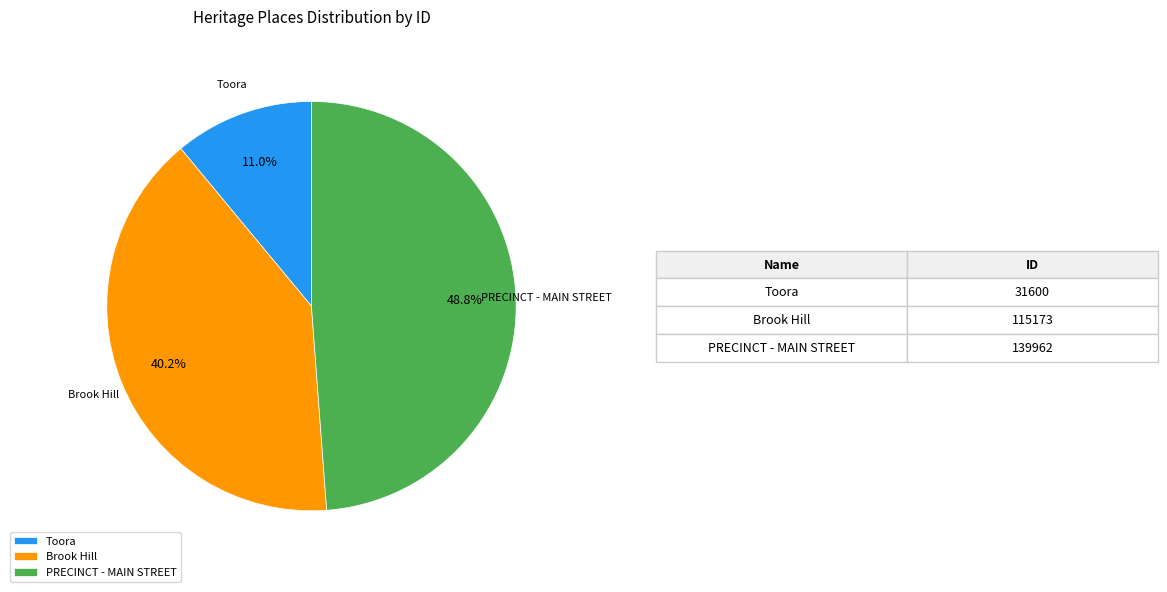

How much of the chart is everything except Brook Hill?

59.8%